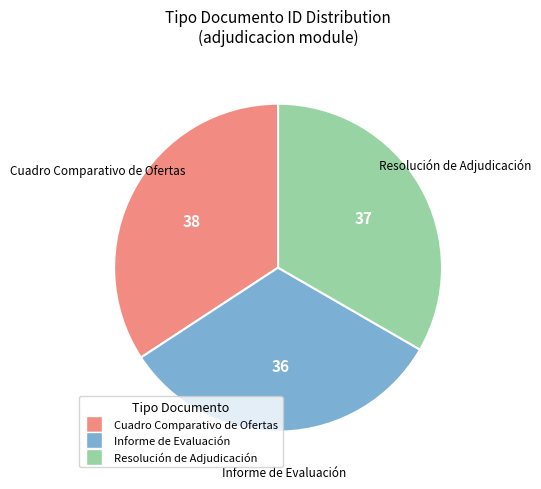

Combined, do Resolución de Adjudicación and Informe de Evaluación account for over 50%?

Yes